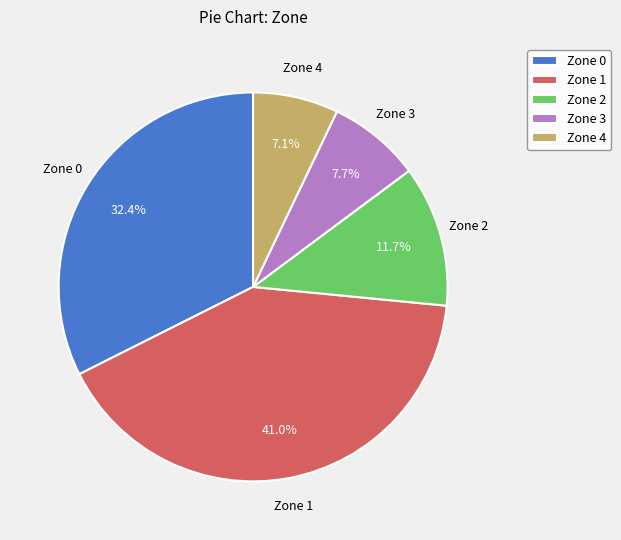

Which slice is the largest?

Zone 1